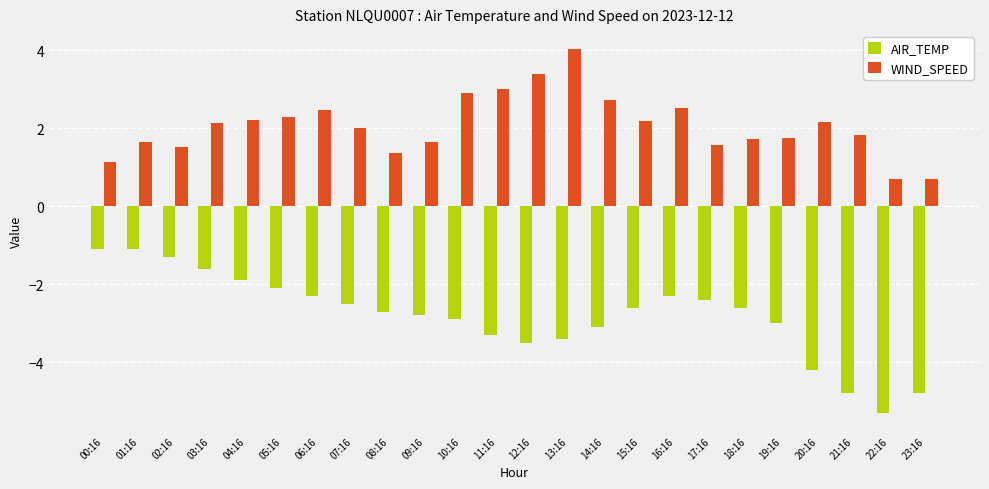

At which label is AIR_TEMP closest to -3?

19:16